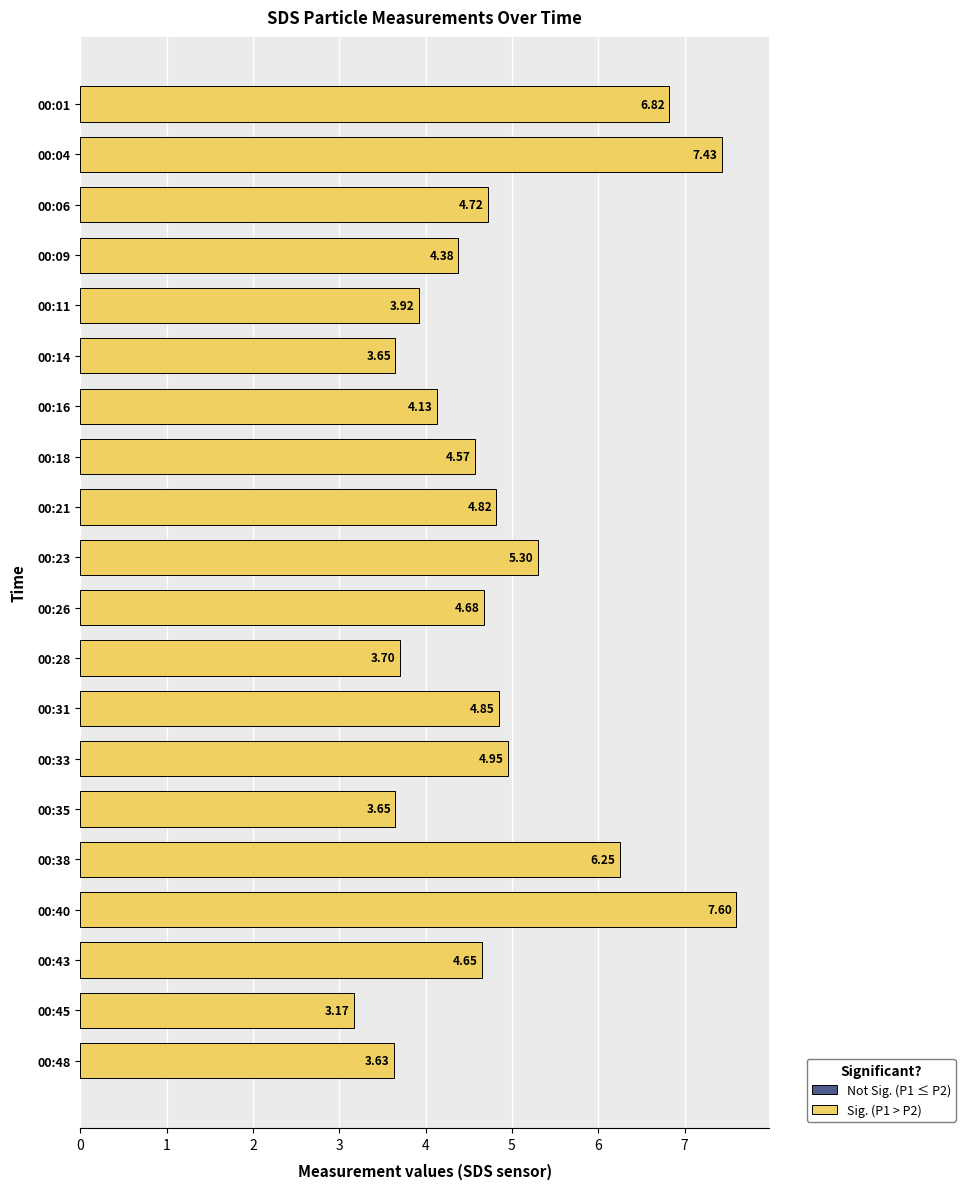

What is the sum of the values at 00:31 and 00:18?

9.4